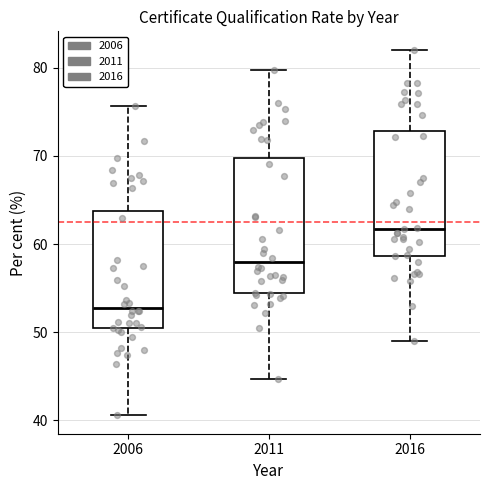

Which box has the lowest median line?

2006